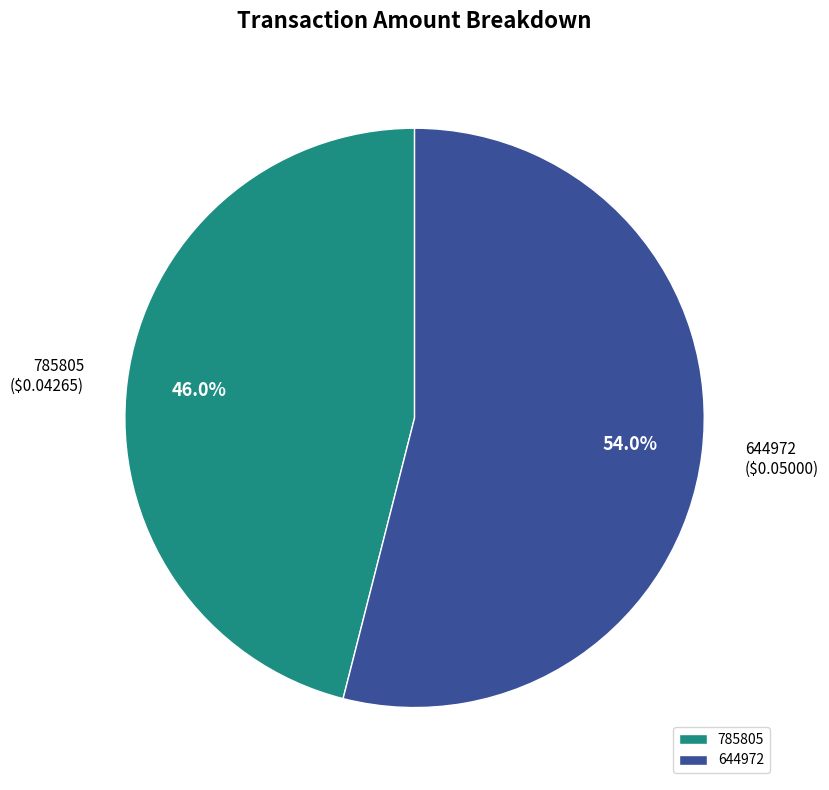

To the nearest percent, what is the combined percentage of 785805 and 644972?

100%